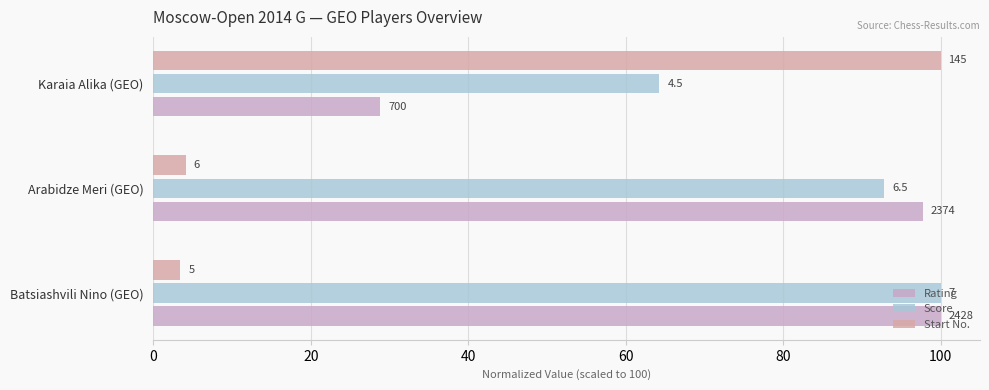

Which series has the widest spread of values?

Start No.